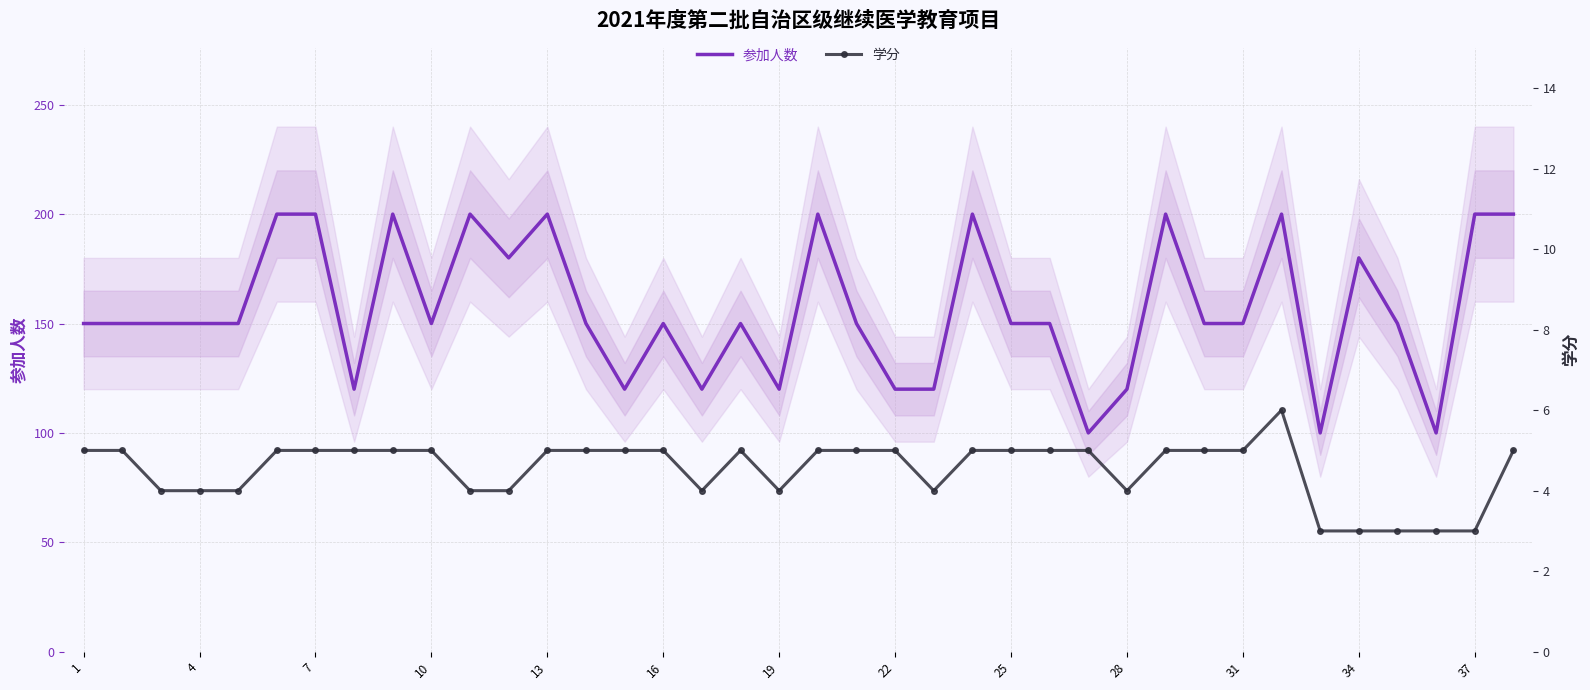

Is it true that 参加人数 equals 200 at 7?

True